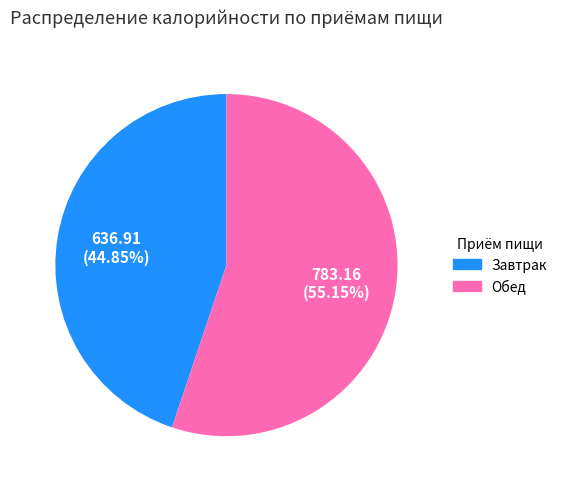

Rank the categories by value from lowest to highest.

Завтрак, Обед